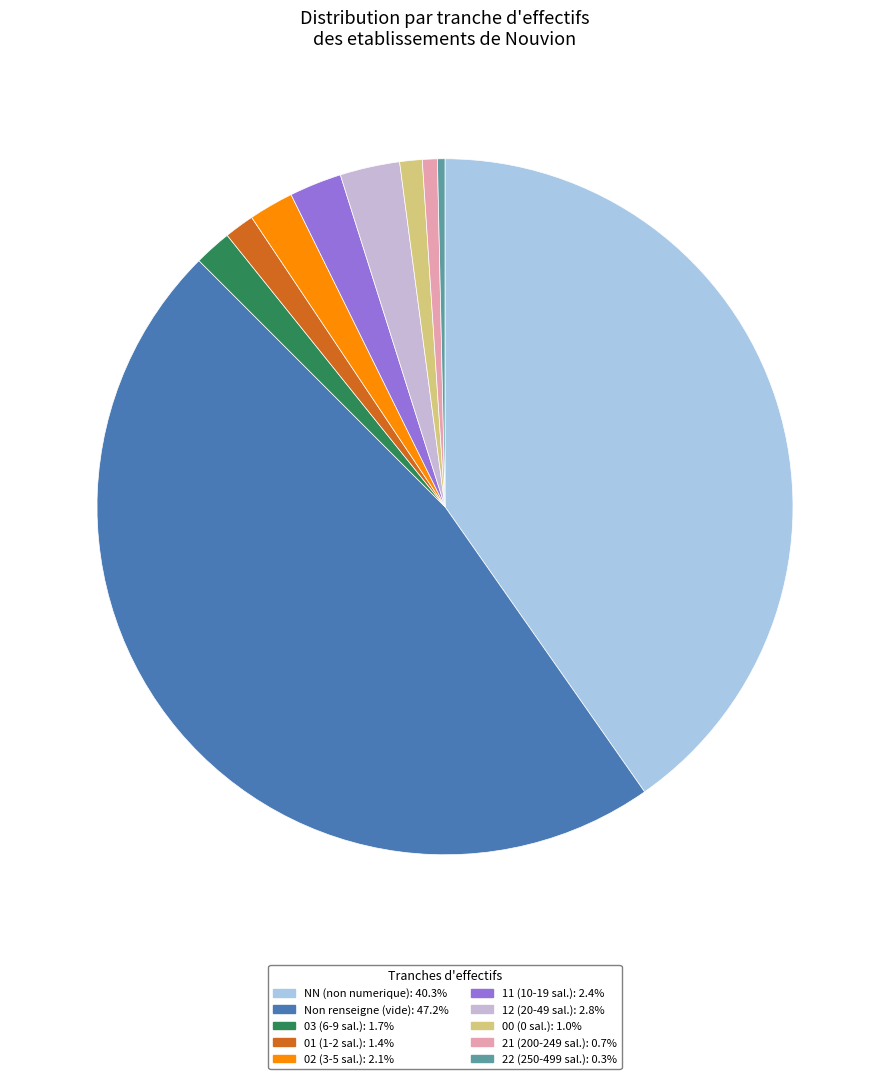

To the nearest percent, what is the difference between the largest and smallest slice percentages?

47%